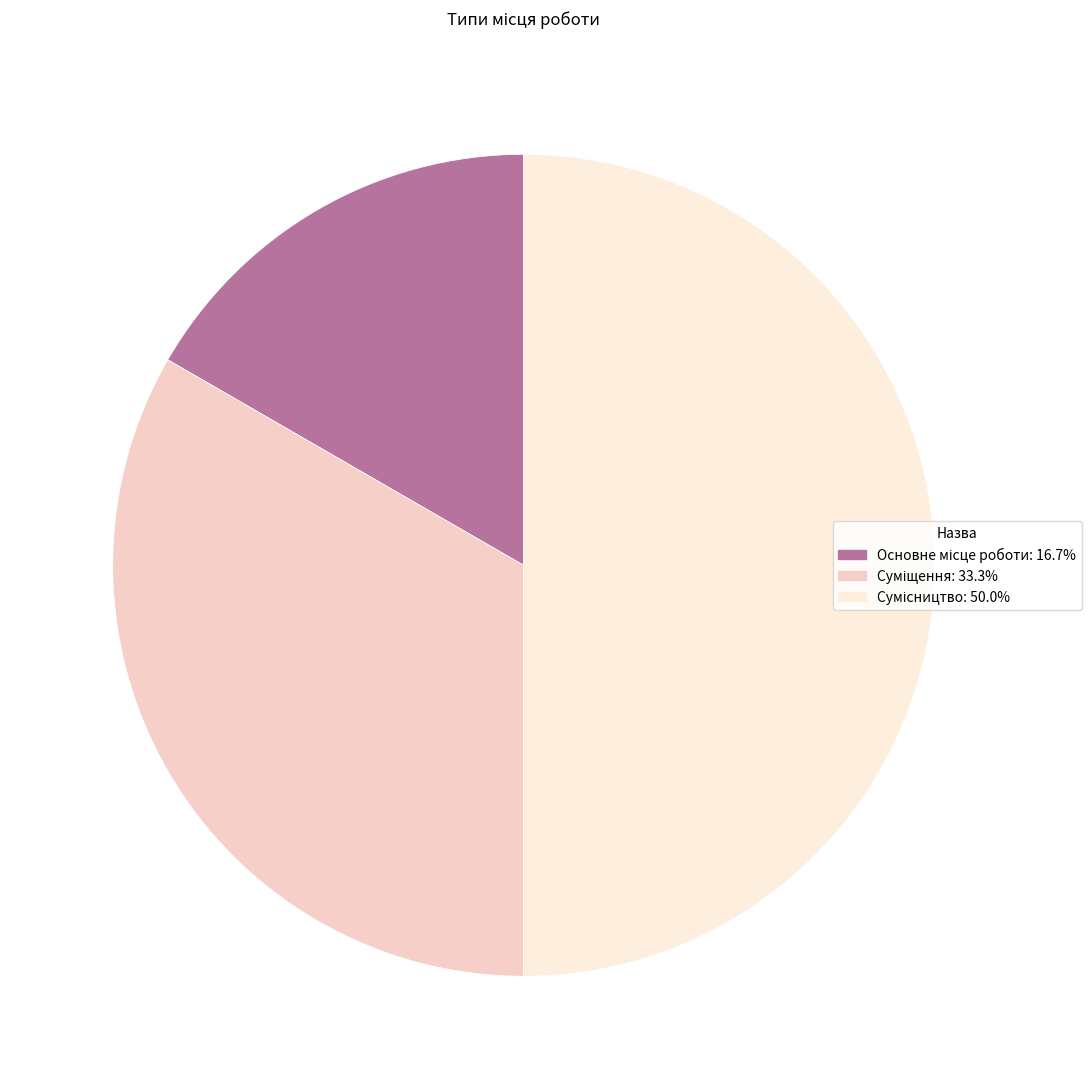

To the nearest percent, what percentage of the pie is Суміщення?

33%